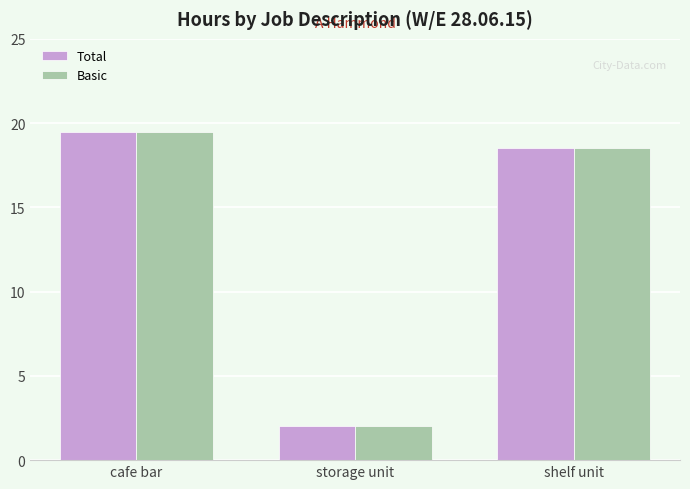

How many data points in Basic are less than 18?

1